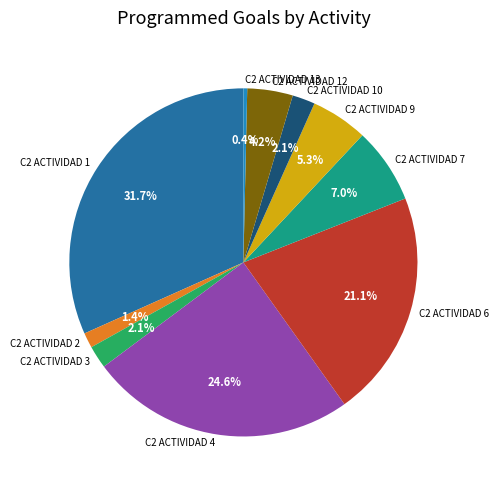

True or false: C2 ACTIVIDAD 10 accounts for 2% of the total.

True